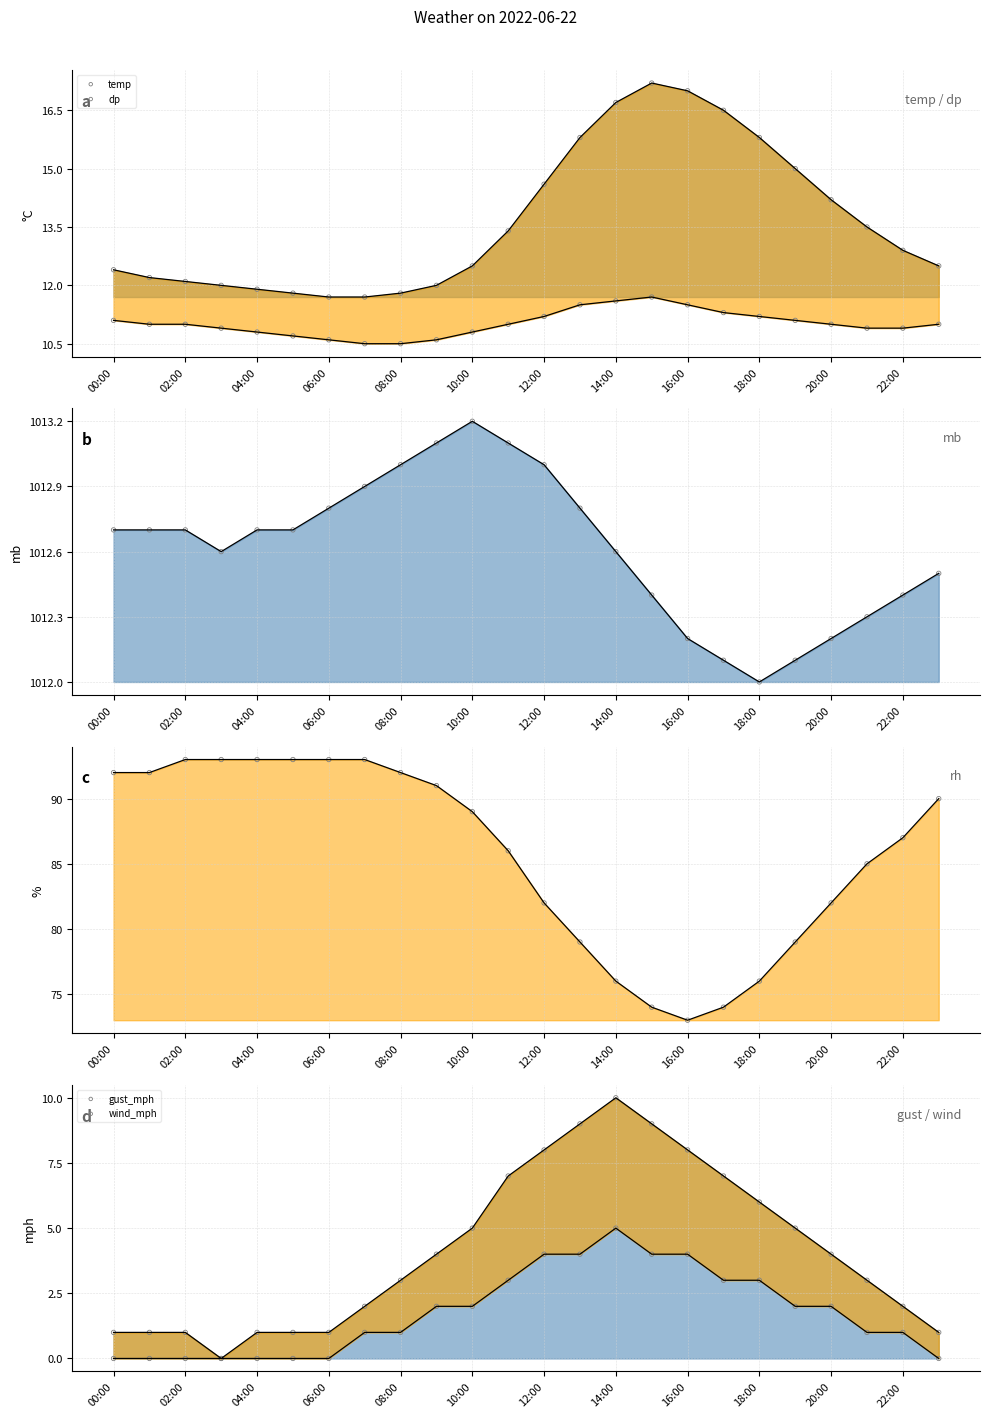

Is the value of gust_mph at 13 greater than the value of mb at 23?

No